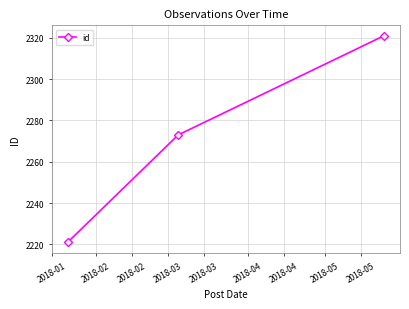

What is the minimum value shown in the chart?

2221